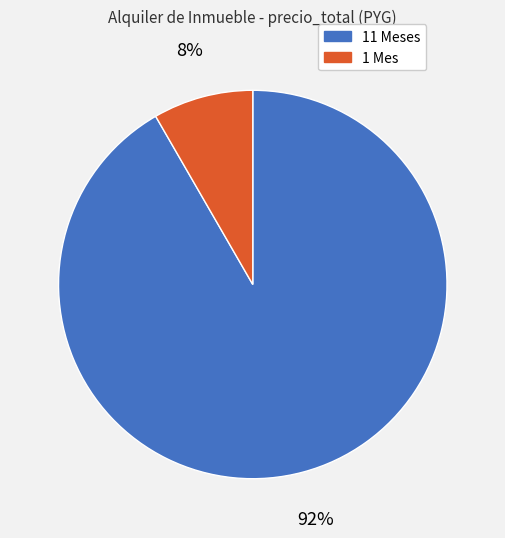

To the nearest percent, what is the average slice percentage?

50%